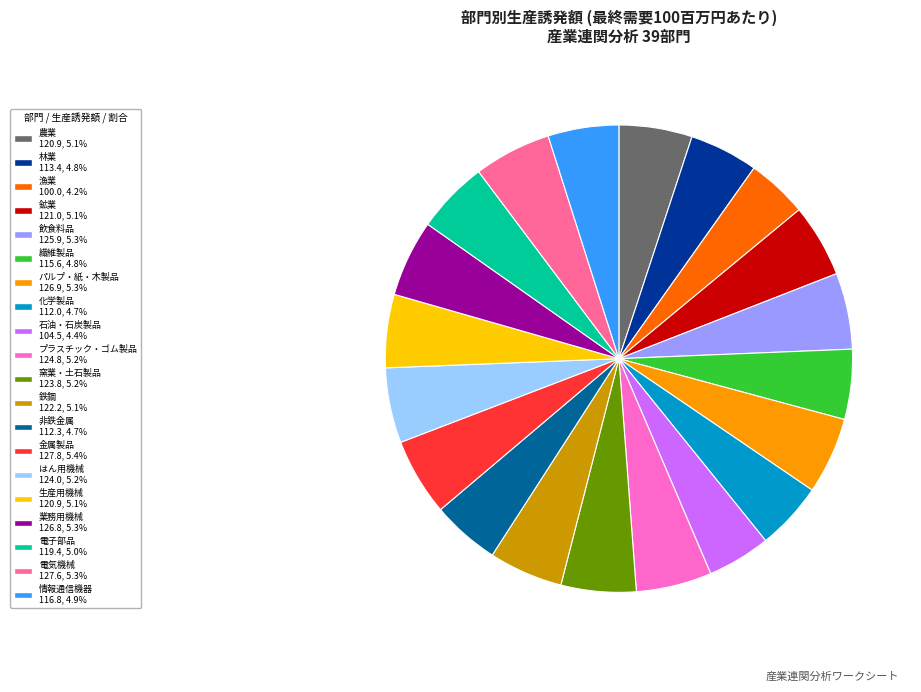

Approximately how many times larger is the value at 農業 compared to 鉱業?

1.0